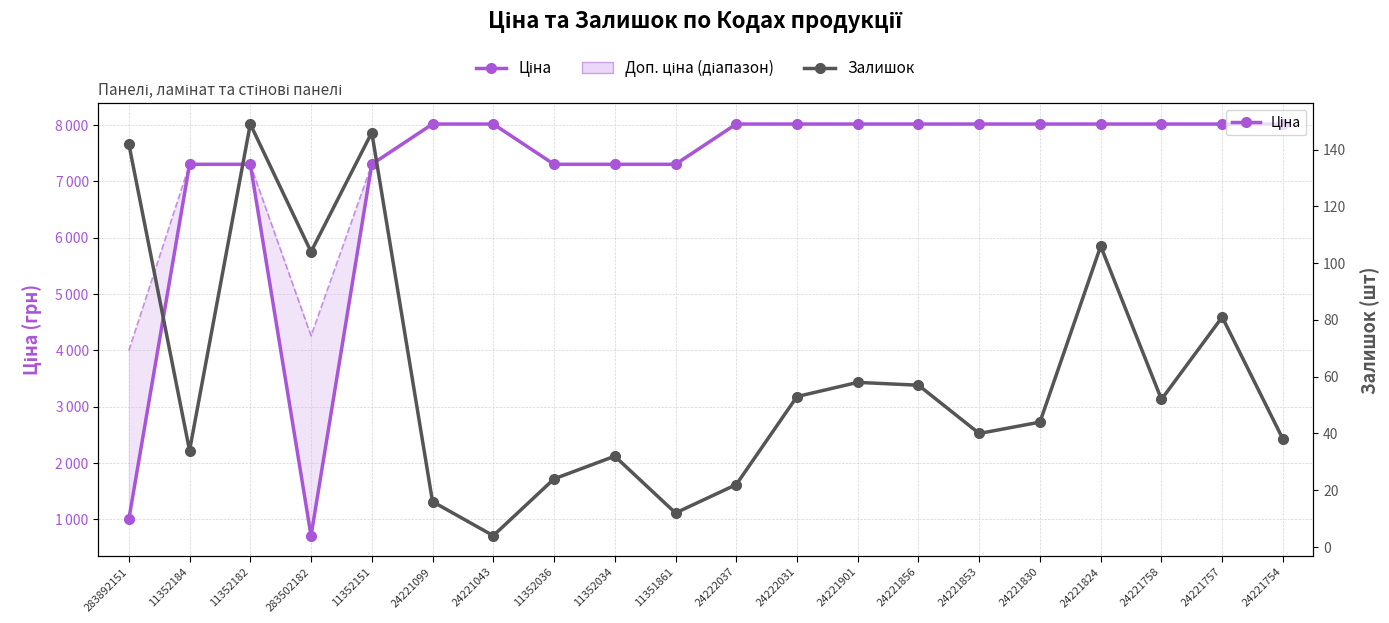

Which category has the highest value in the Залишок series?

11352182